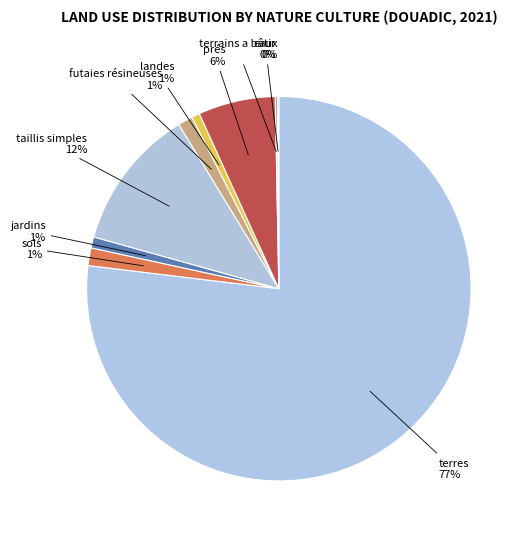

Is it true that landes is 1% of the pie?

True